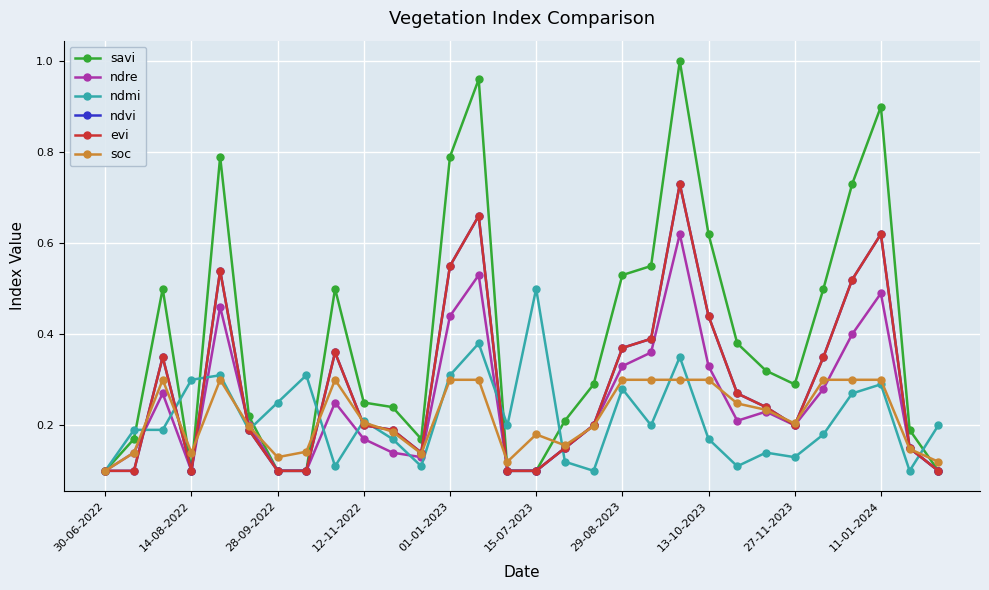

Does the chart have visible grid lines?

Yes